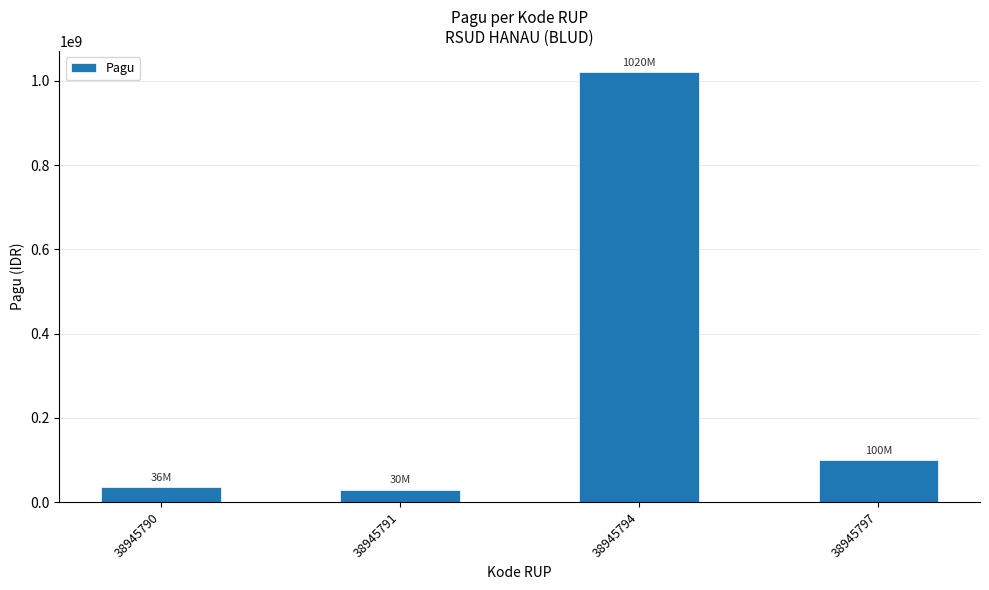

Which category has the highest value across all series?

38945794